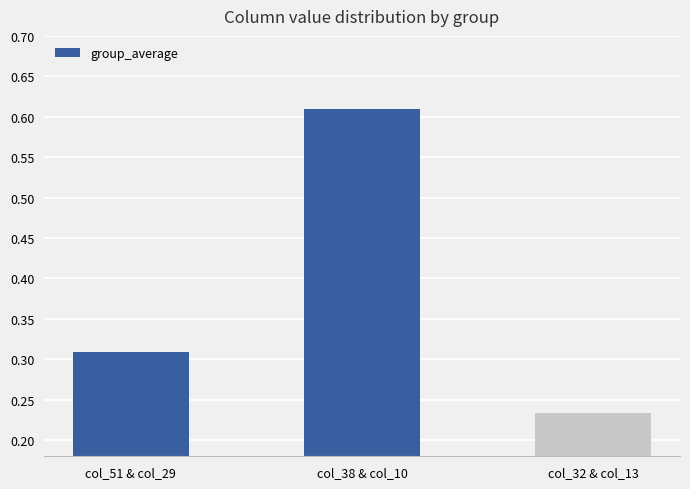

What is the sum of the values at col_32 & col_13 and col_51 & col_29?

0.5